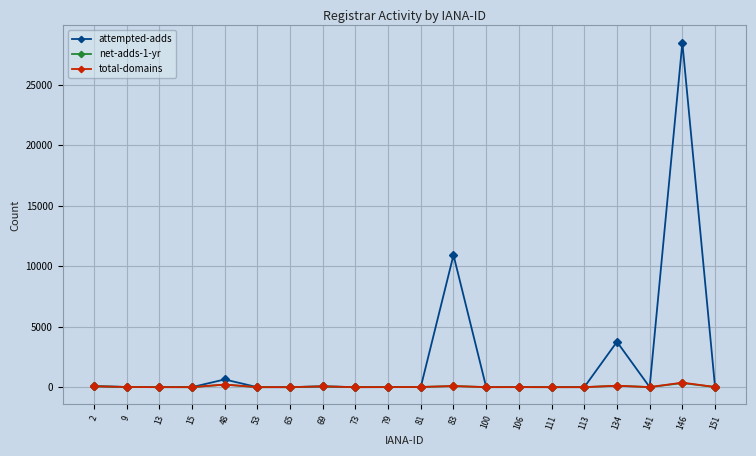

What is the highest value of the attempted-adds series?

28488